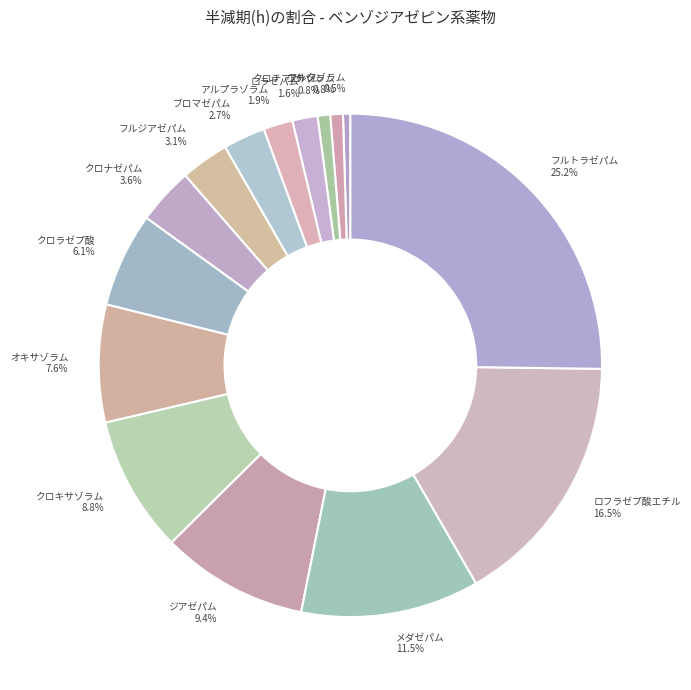

What is the total percentage of メダゼパム and フルジアゼパム?

14.6%